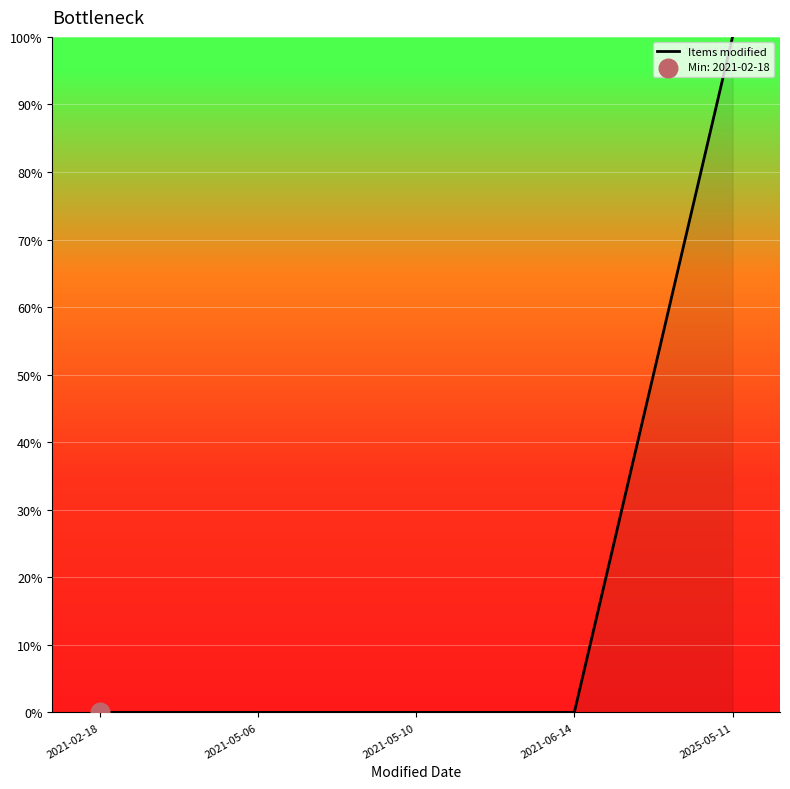

Which has a higher value, 2021-05-06 or 2025-05-11?

2025-05-11